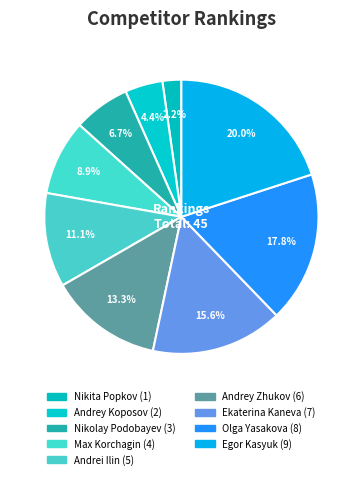

The Ekaterina Kaneva slice represents 16% of the pie. True or false?

True